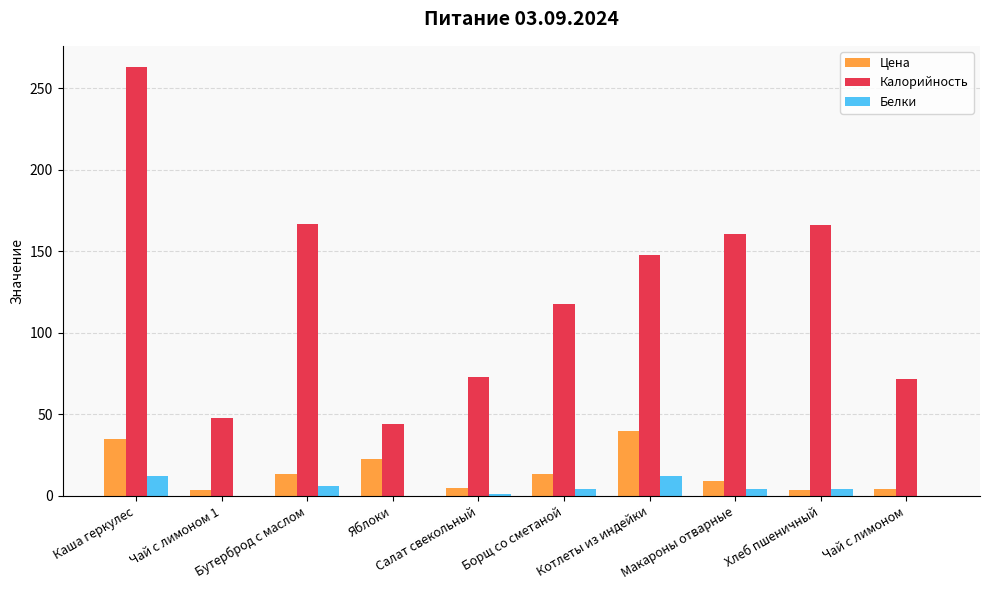

How many distinct data groups are displayed?

3